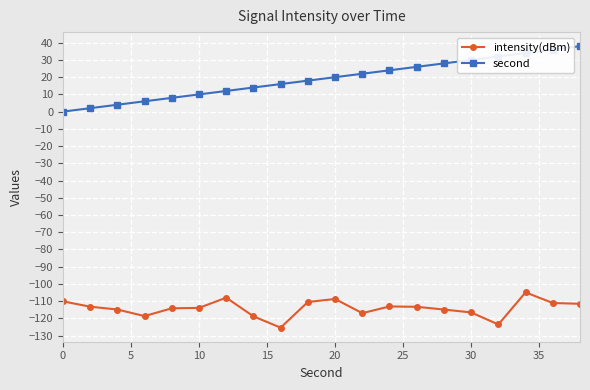

True or false: intensity(dBm) has more than 1 interior local peaks.

True